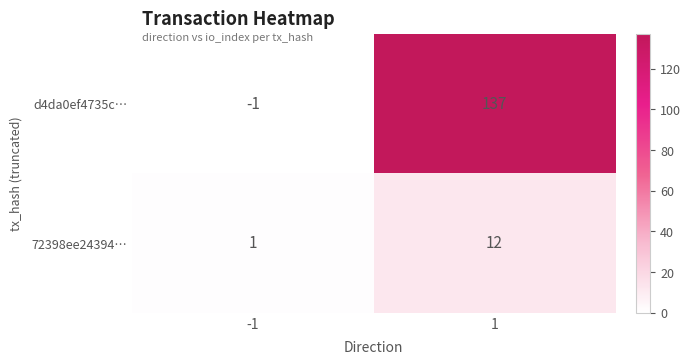

What is the highest value of the d4da0ef4735c… series?

137